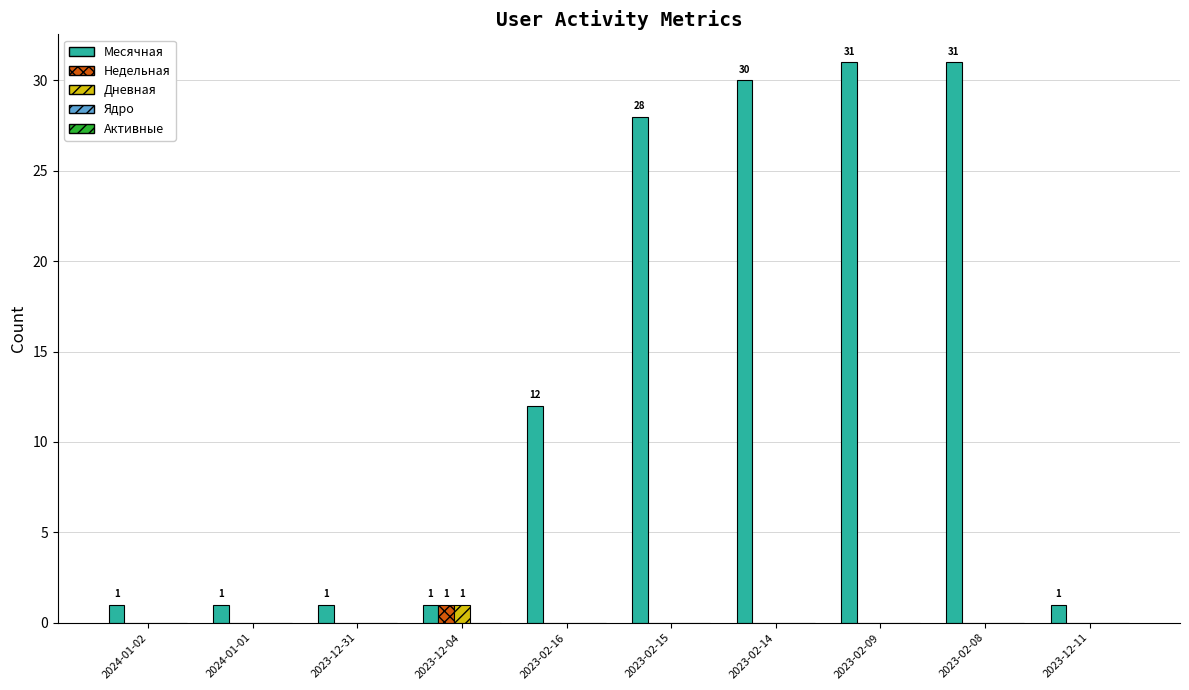

Which series has the widest spread of values?

Месячная